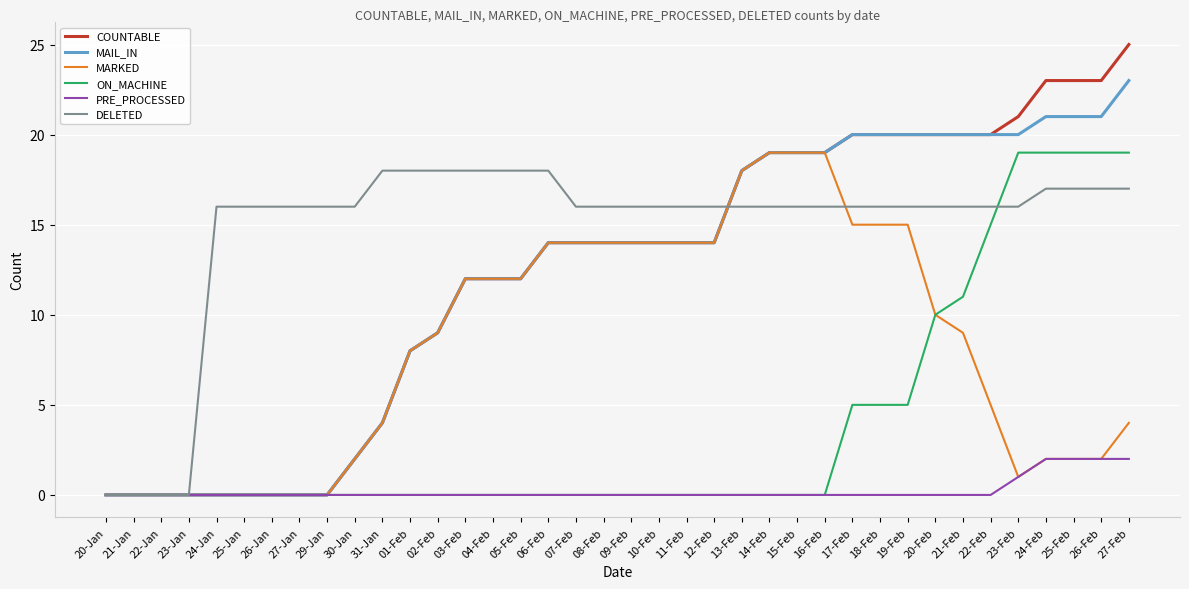

At which category is the sum across all series the highest?

27-Feb